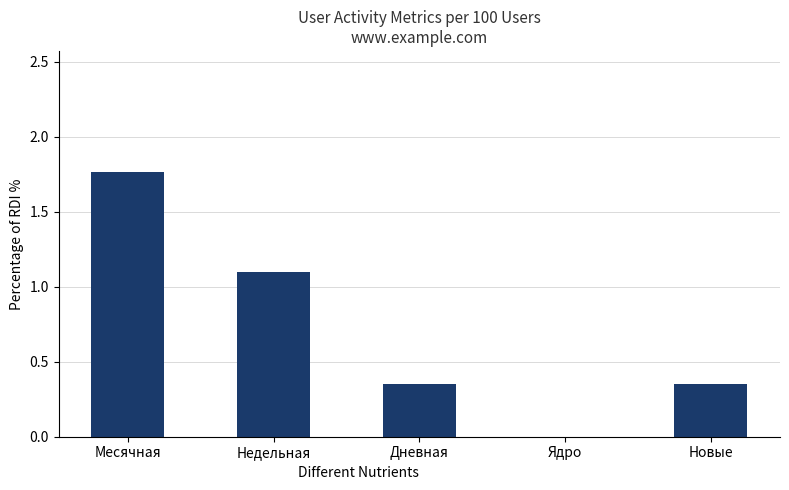

Between Месячная and Дневная, which is larger?

Месячная